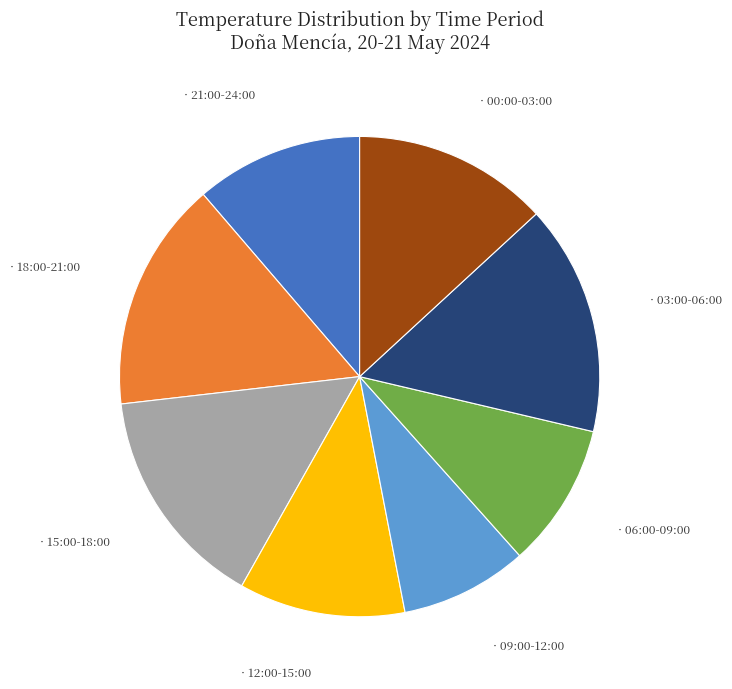

Does any single category account for the majority?

No